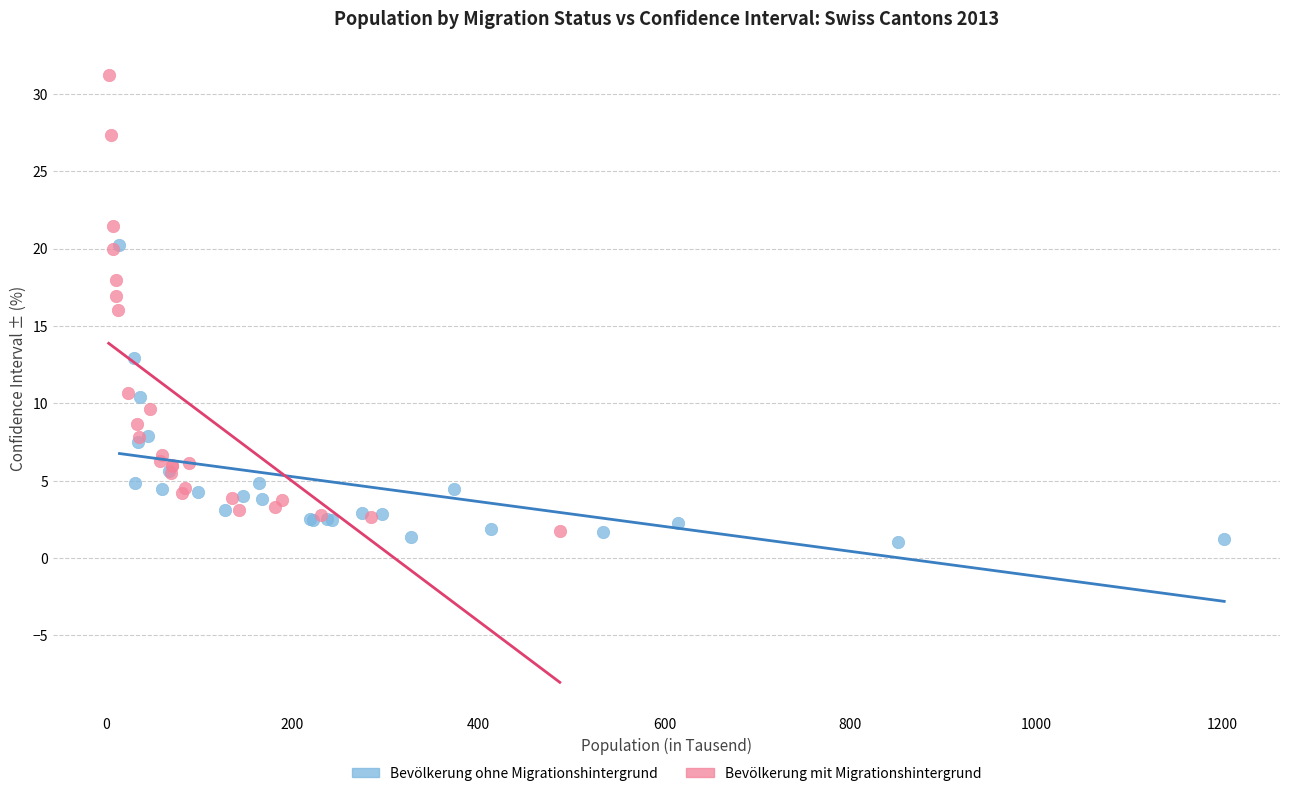

Which series reaches the minimum Y coordinate?

Bevölkerung ohne Migrationshintergrund